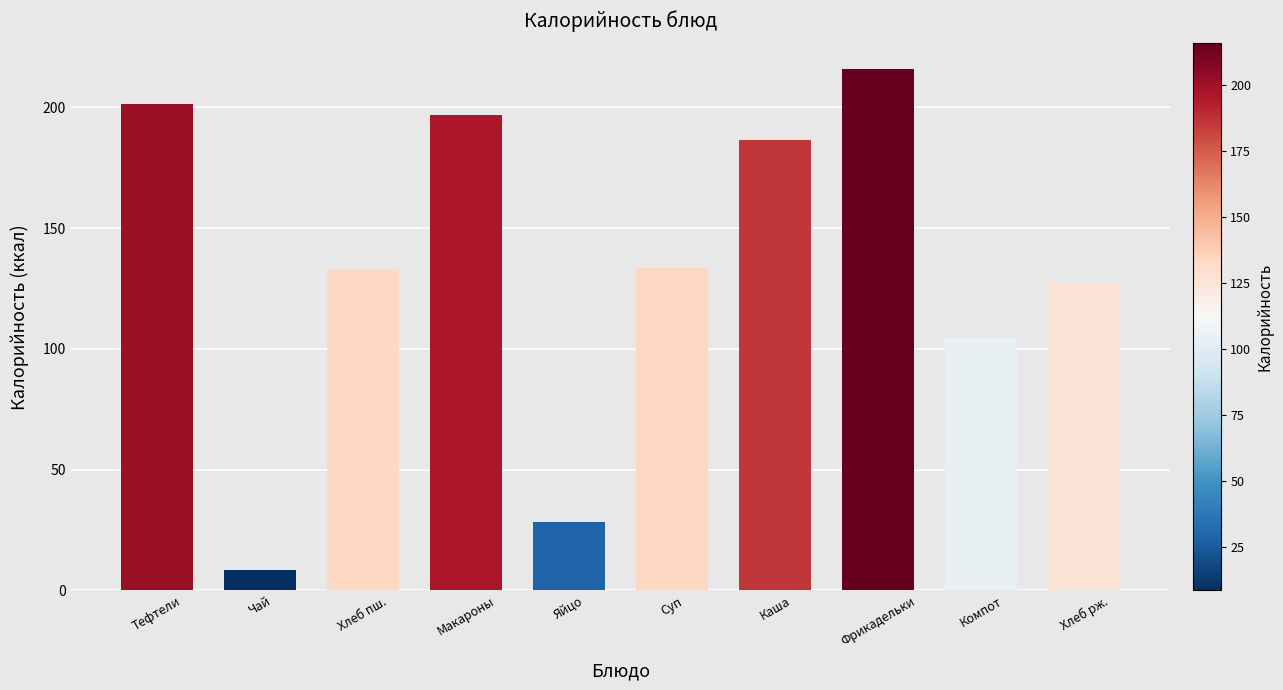

What is the label of the 3rd bar from the left?

Хлеб пш.